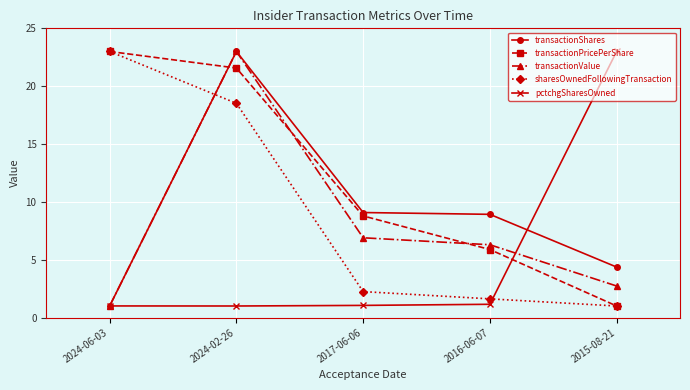

What is the difference between the transactionShares values at 2015-08-21 and 2024-06-03?

3.4